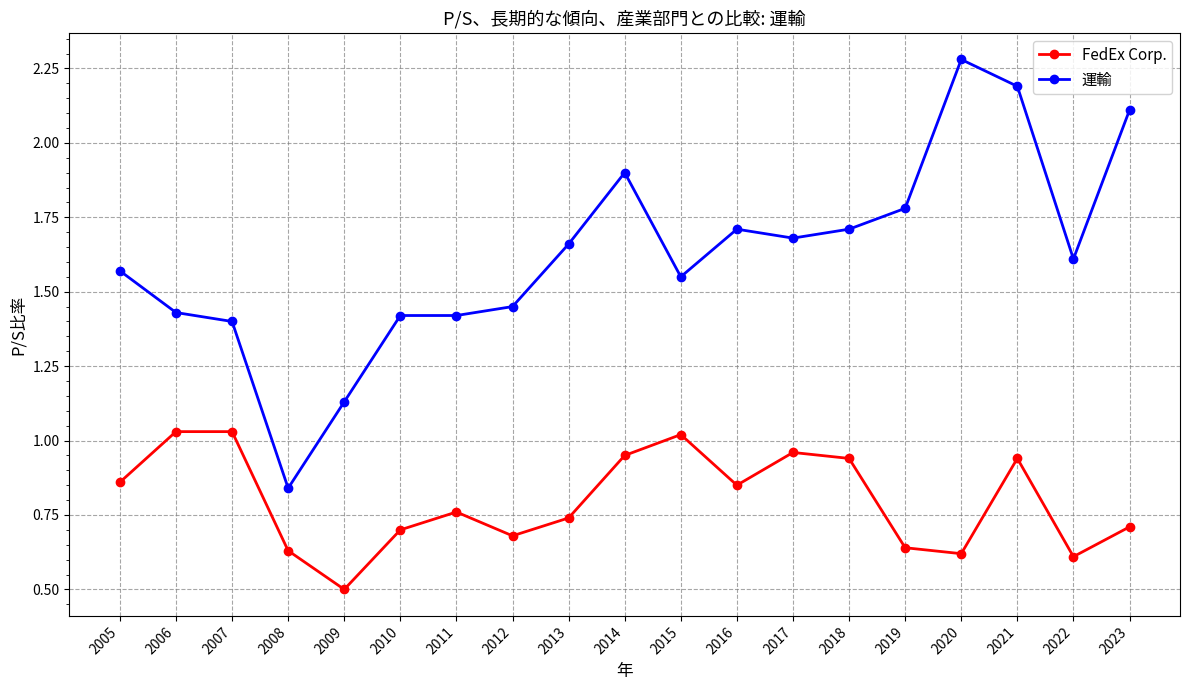

True or false: 運輸 has a value of 2.3 at 2016.

False